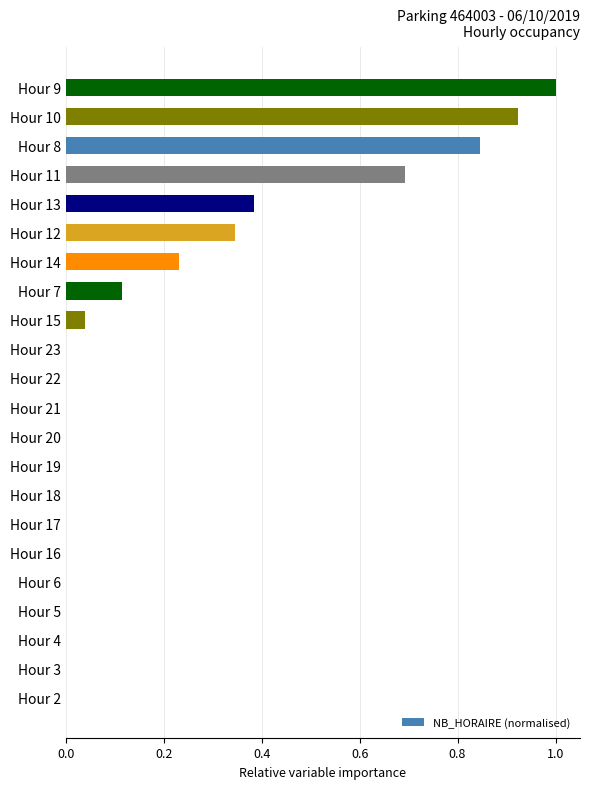

Which has a higher value, Hour 11 or Hour 13?

Hour 11